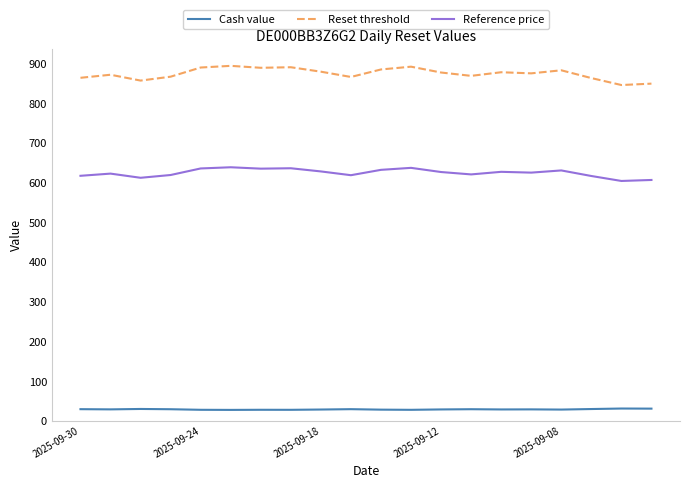

What is the greatest value displayed?

893.9